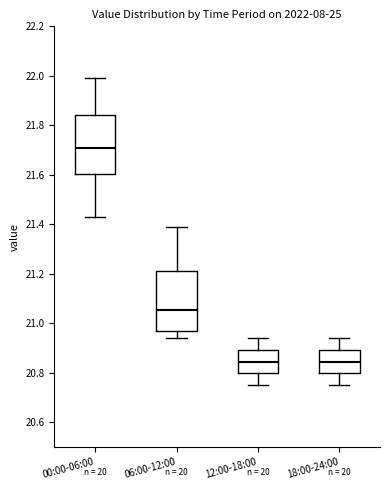

Reading left to right, transcribe this box plot: for each box, give where its median line is, the range the box spans, and where its two whiskers end, as read against the y-axis. The values are not printed on the chart, so give them approximately, as read against the axis.

00:00-06:00: median 21.72, box 21.60 to 21.84, whiskers 21.44 to 22.00
06:00-12:00: median 21.06, box 20.98 to 21.22, whiskers 20.94 to 21.40
12:00-18:00: median 20.84, box 20.80 to 20.90, whiskers 20.76 to 20.94
18:00-24:00: median 20.84, box 20.80 to 20.90, whiskers 20.76 to 20.94